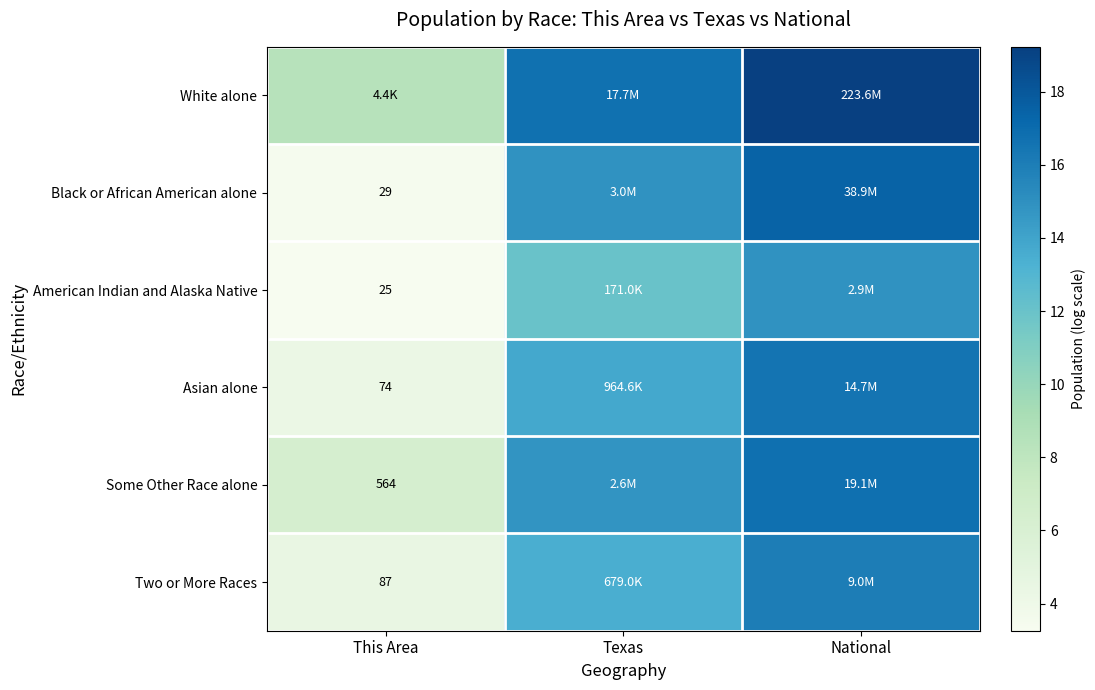

Read the American Indian and Alaska Native value at Texas.

12.0